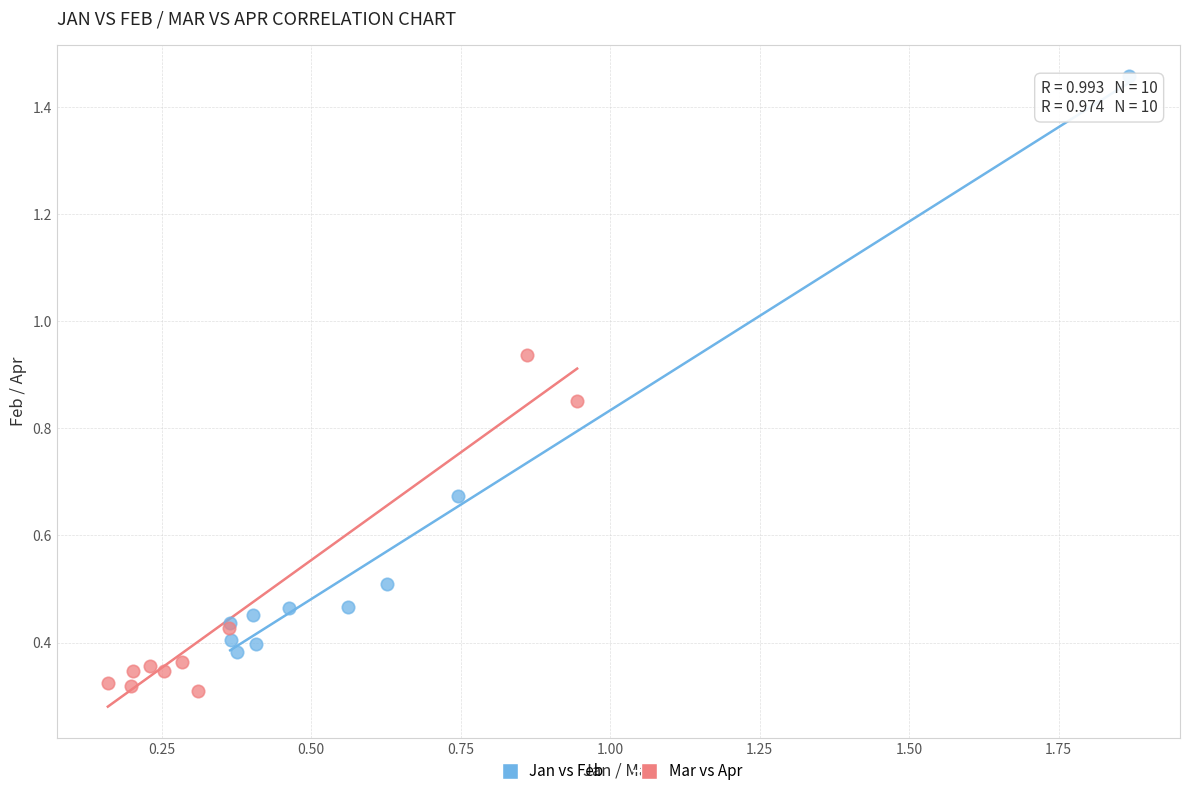

Which series contains the highest Y value?

Jan vs Feb